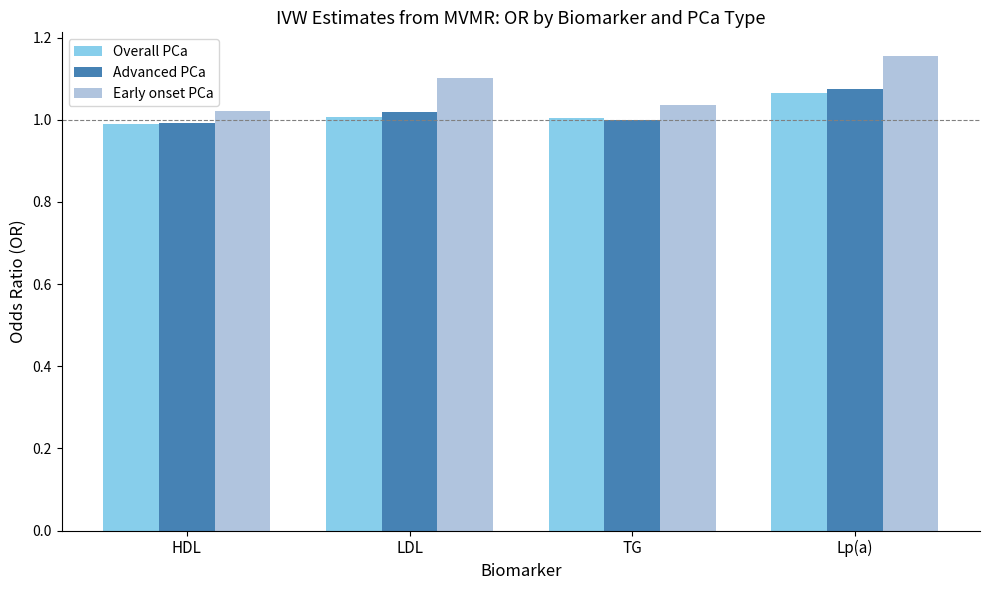

Between HDL and Lp(a), which series saw the biggest shift?

Early onset PCa